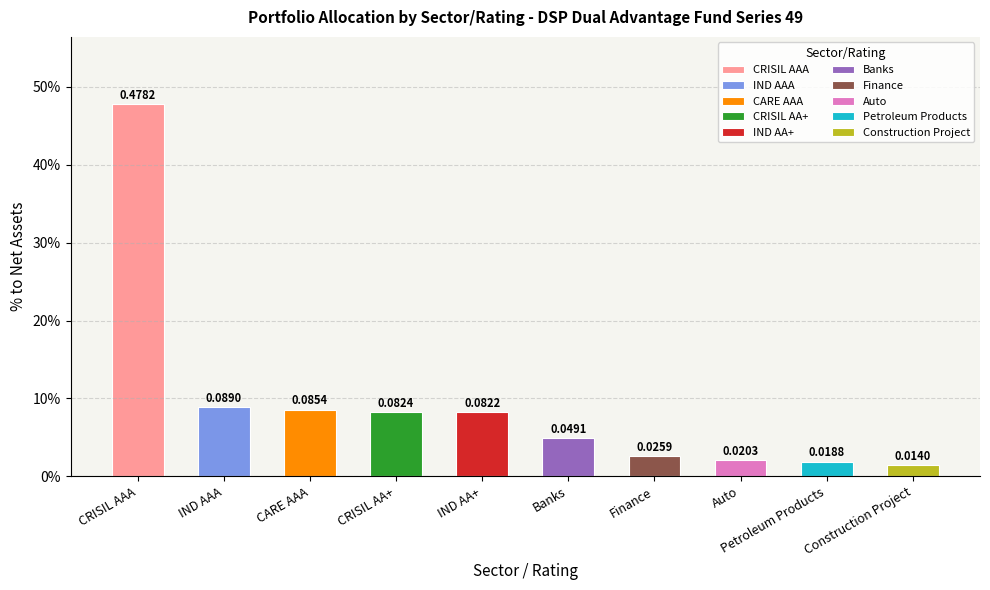

What is the change in value from IND AAA to Finance?

-0.1